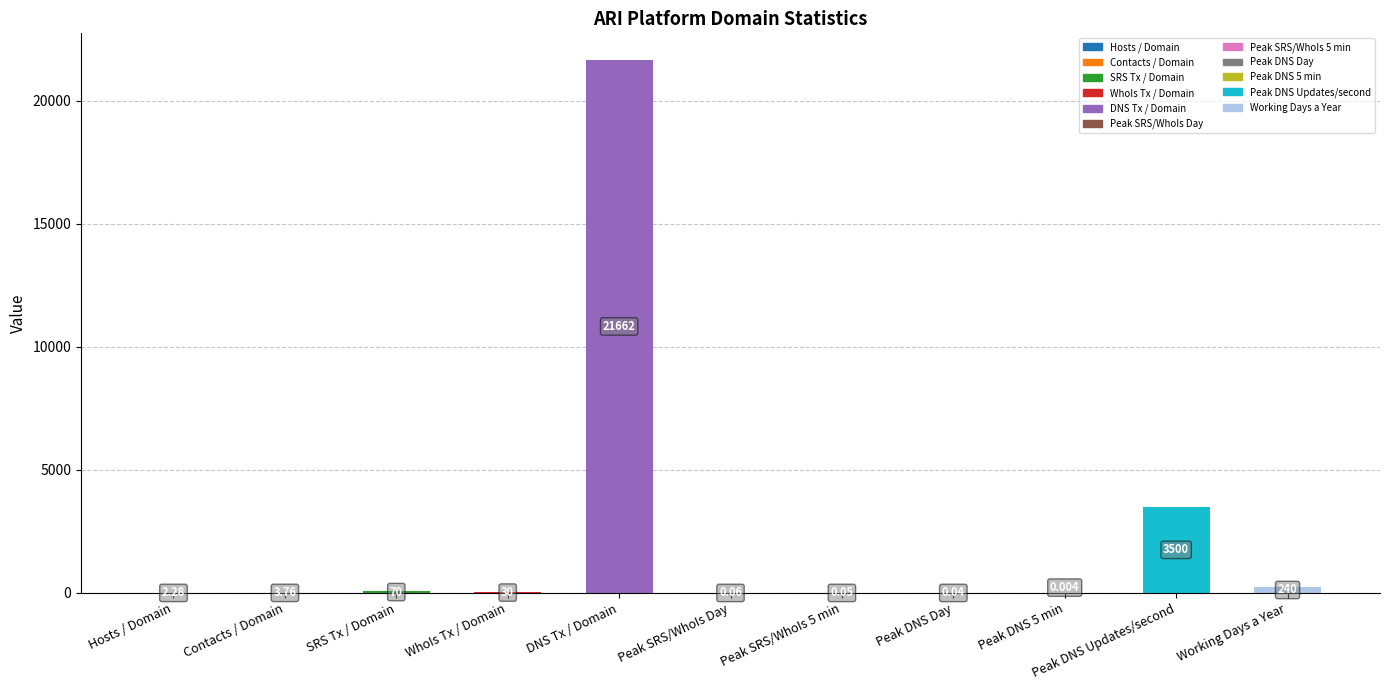

Which label corresponds to the largest value in the chart?

DNS Tx / Domain